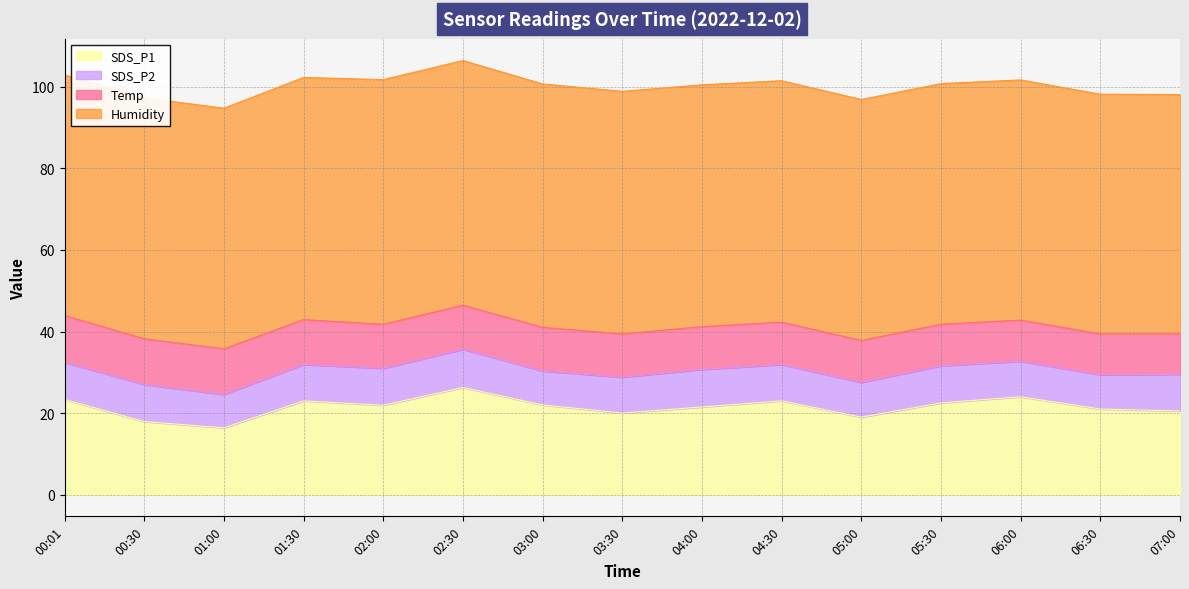

Which series has the largest total across all categories?

Humidity